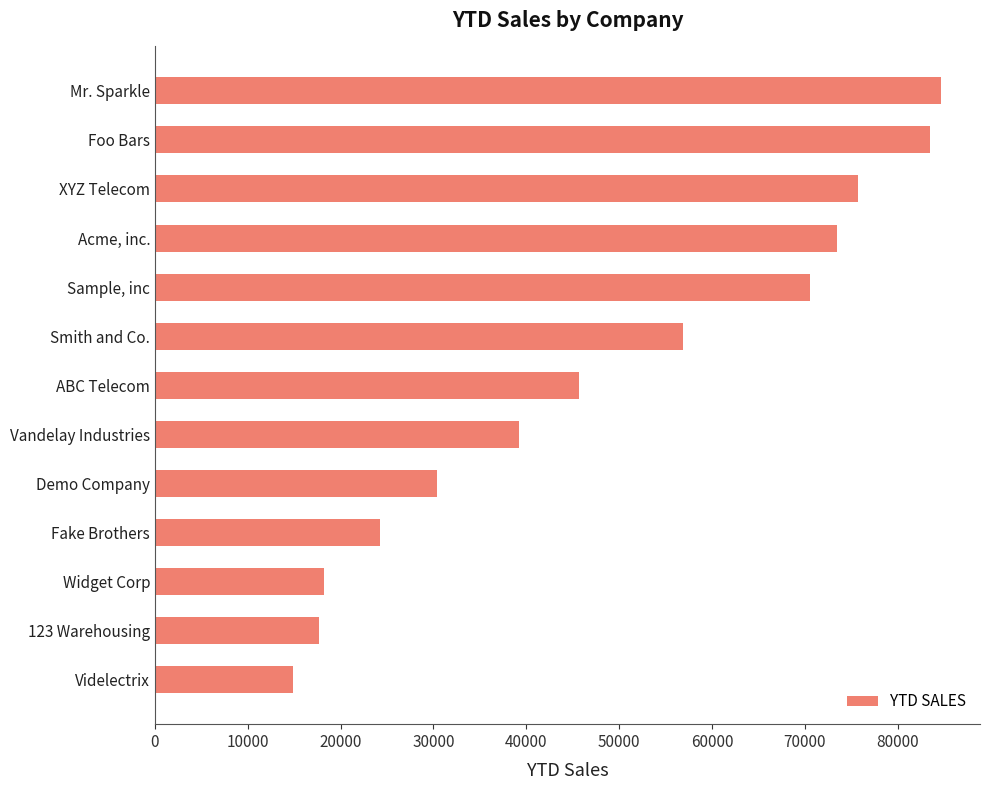

What is the average value?

48842